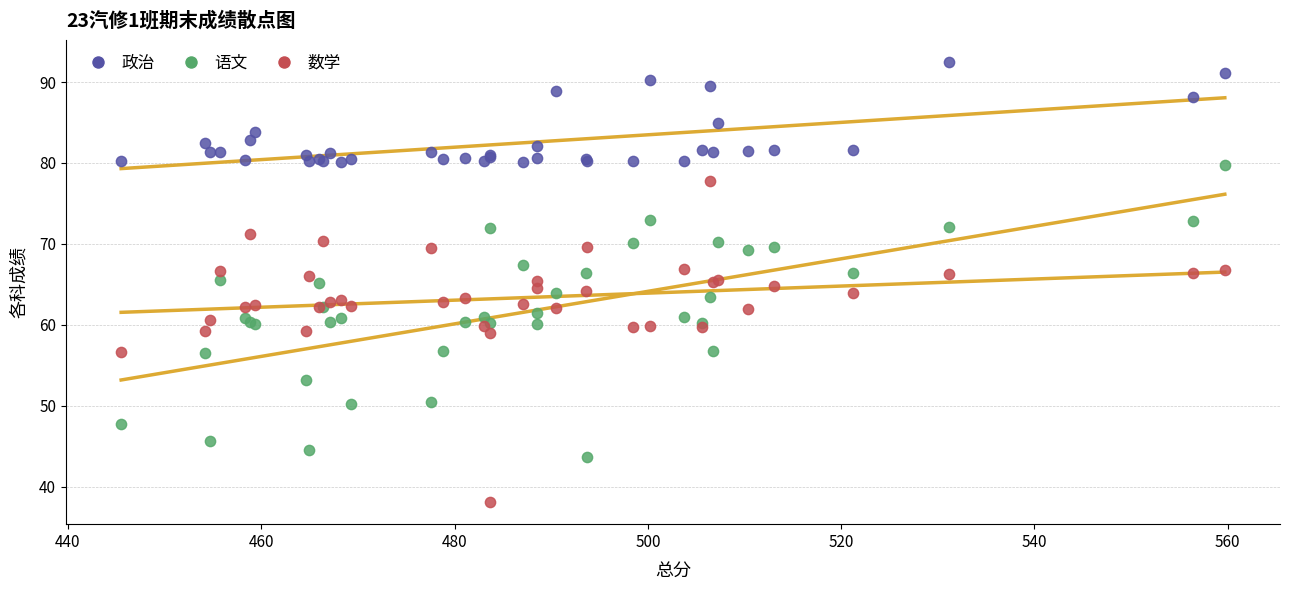

Which series contains the lowest Y value?

数学